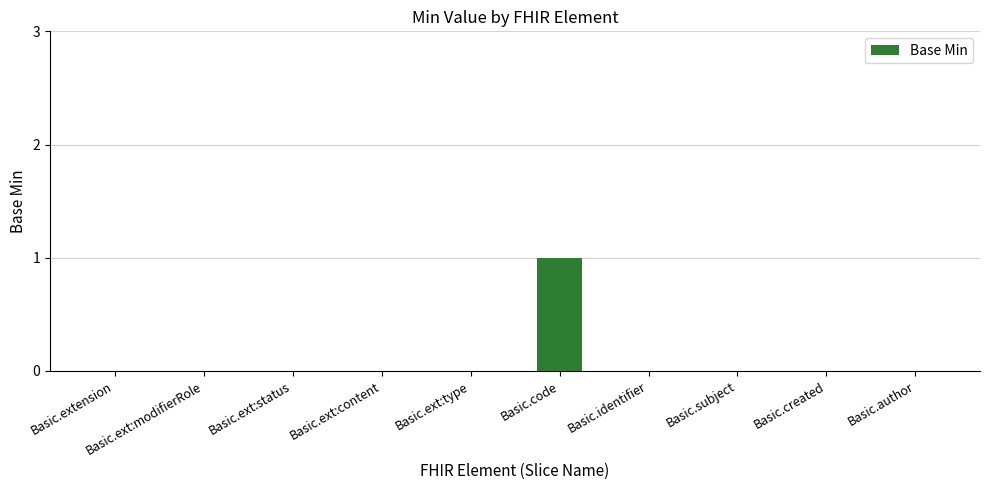

At which category does the chart reach its peak across all series?

Basic.code